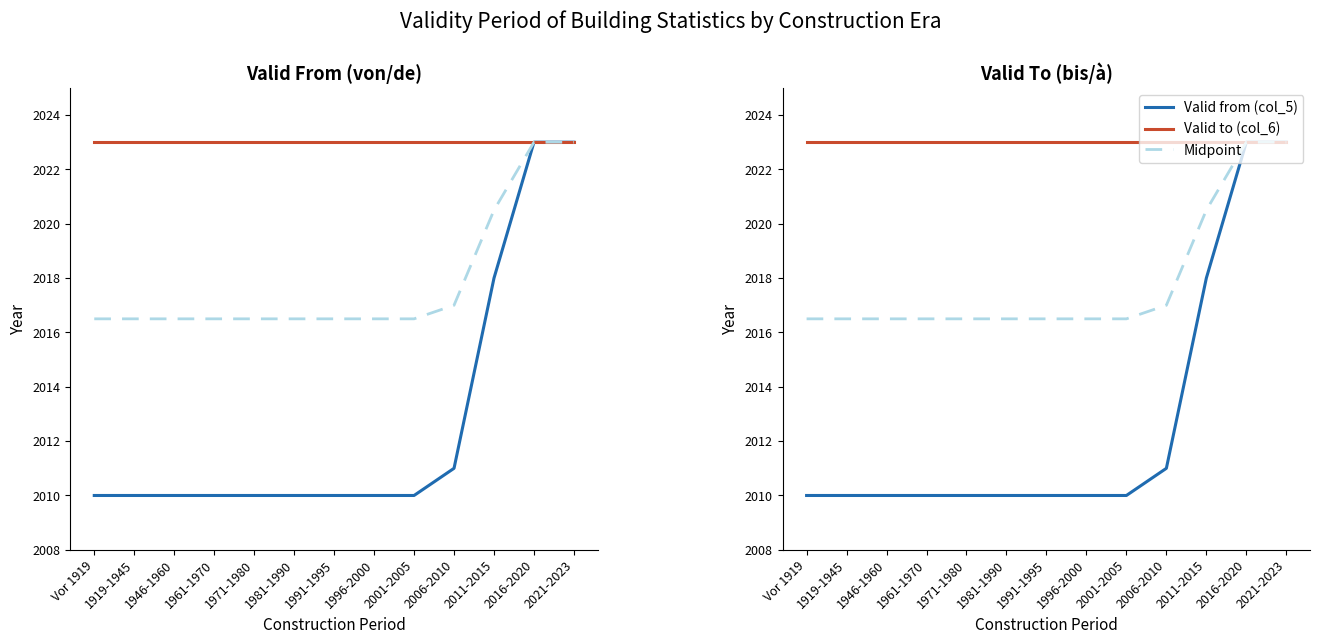

What are all the series names shown in the legend?

Valid from (col_5), Valid to (col_6), Midpoint